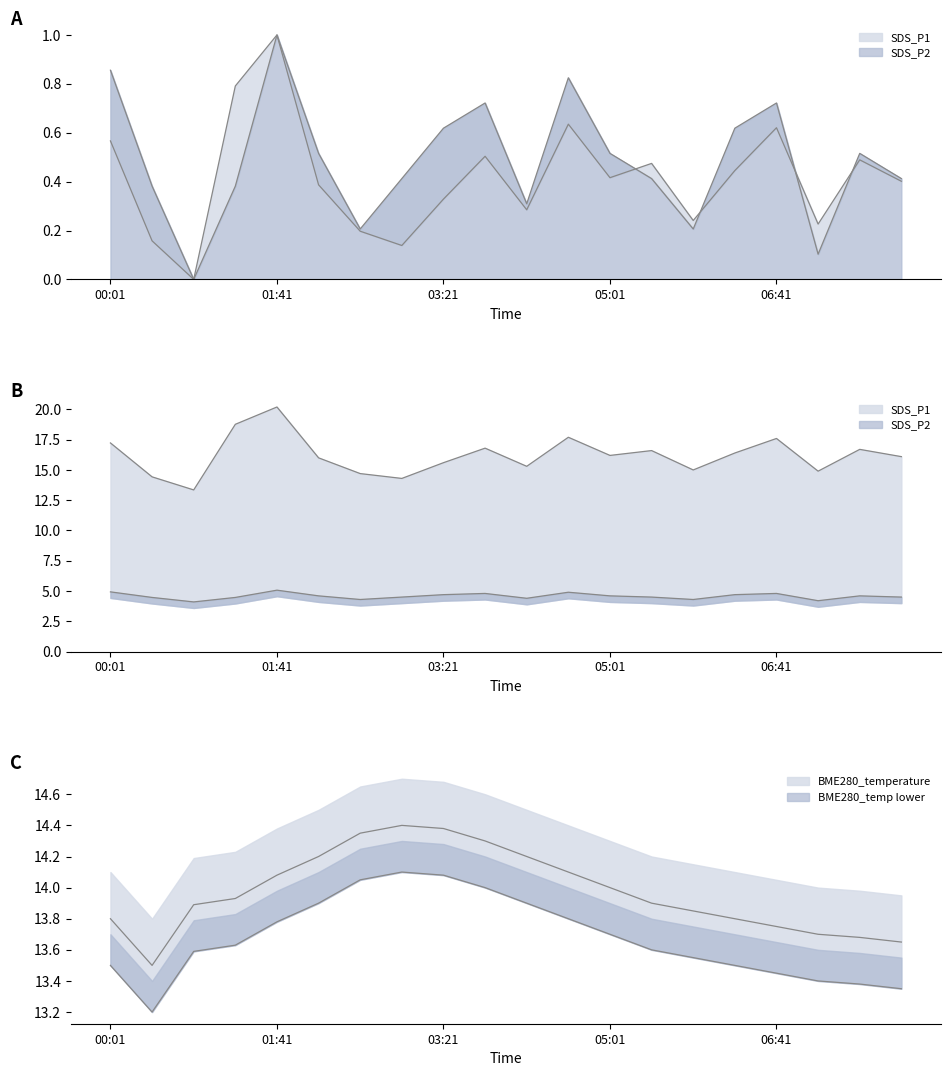

What is the value of the BME280_temperature point at the 11th from the left?

14.2